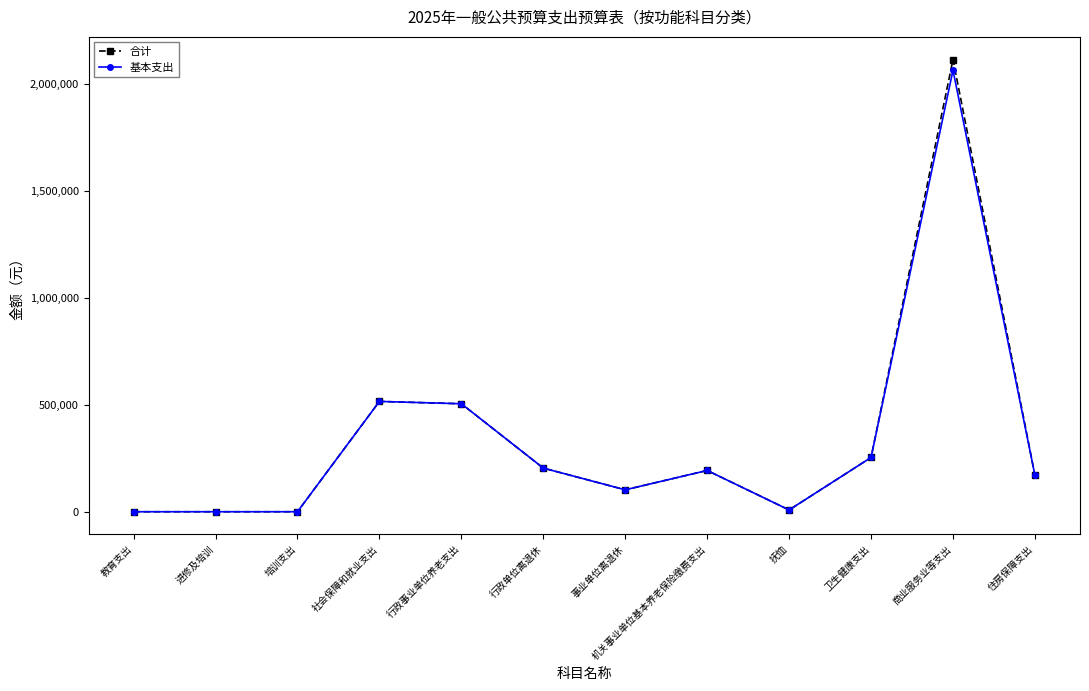

How many distinct data groups are displayed?

2